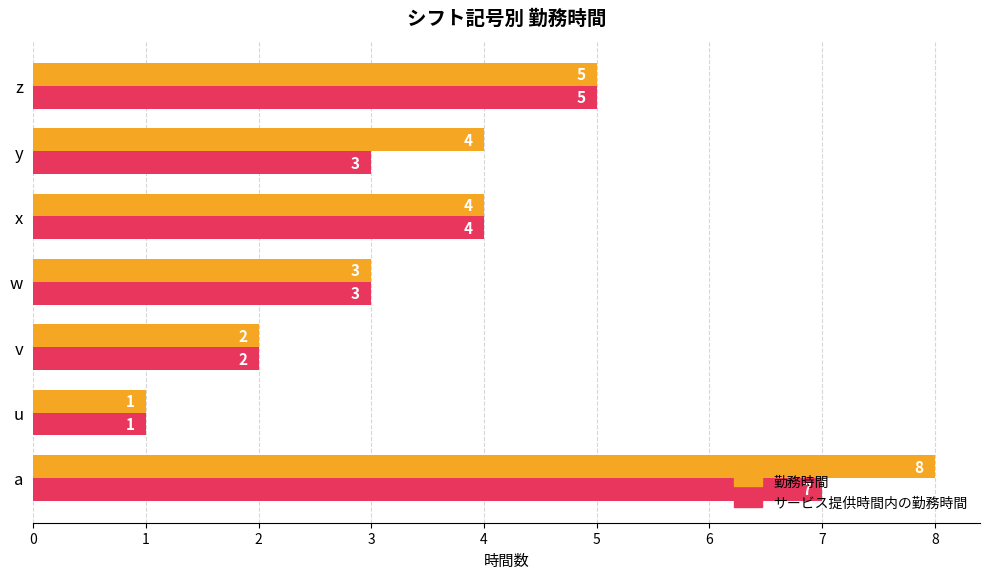

List the series in order of their overall mean, highest first.

勤務時間, サービス提供時間内の勤務時間